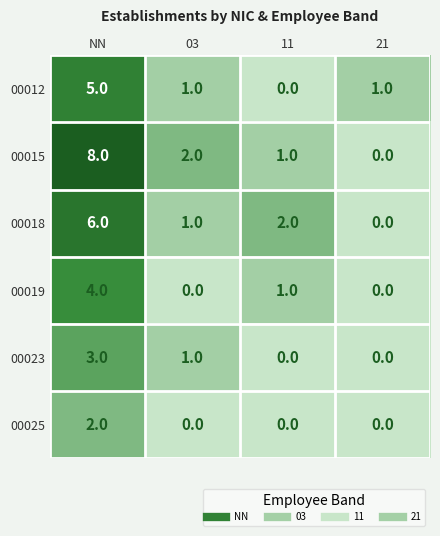

What is the difference between the 00019 values at NN and 11?

3